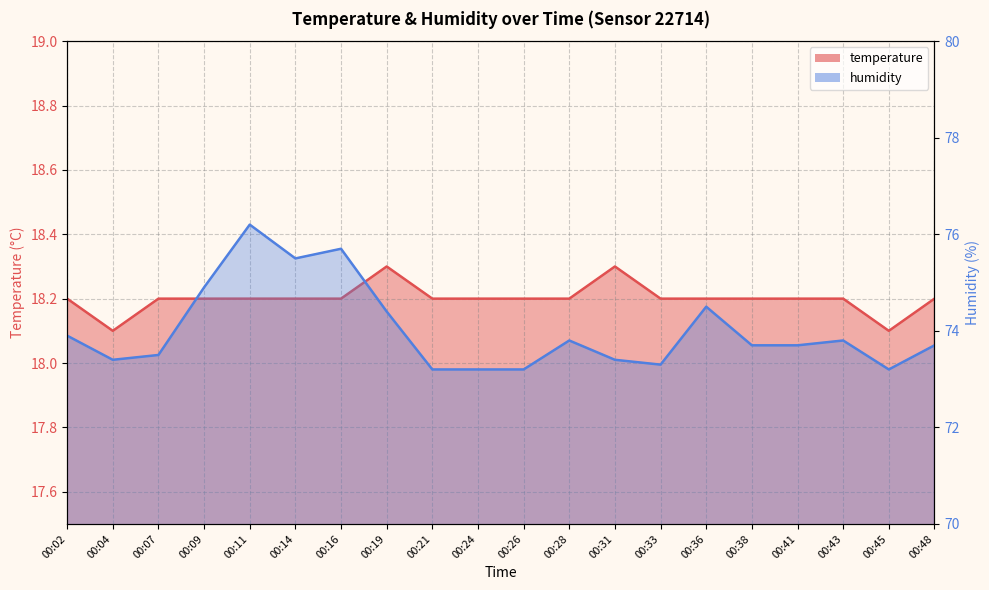

Reading left to right, extract all data points from this chart.

temperature: 18.2	18.1	18.2	18.2	18.2	18.2	18.2	18.3	18.2	18.2	18.2	18.2	18.3	18.2	18.2	18.2	18.2	18.2	18.1	18.2
humidity: 73.9	73.4	73.5	74.9	76.2	75.5	75.7	74.4	73.2	73.2	73.2	73.8	73.4	73.3	74.5	73.7	73.7	73.8	73.2	73.7